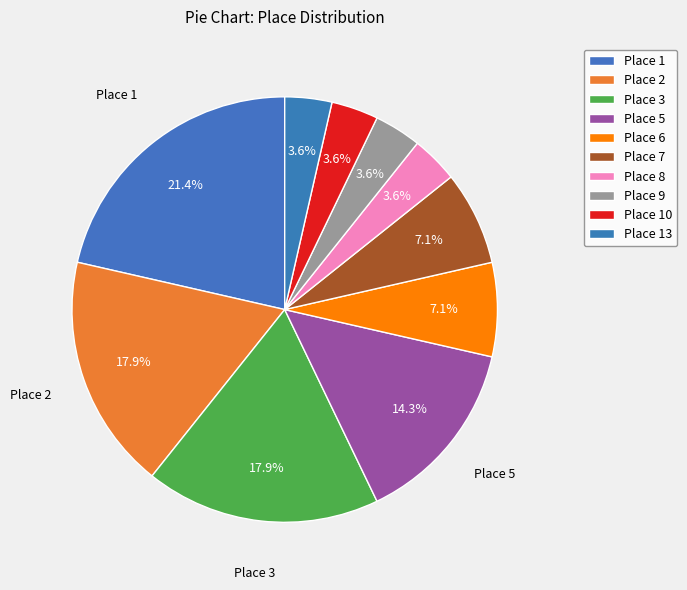

Which category has the smallest portion of the pie?

Place 8